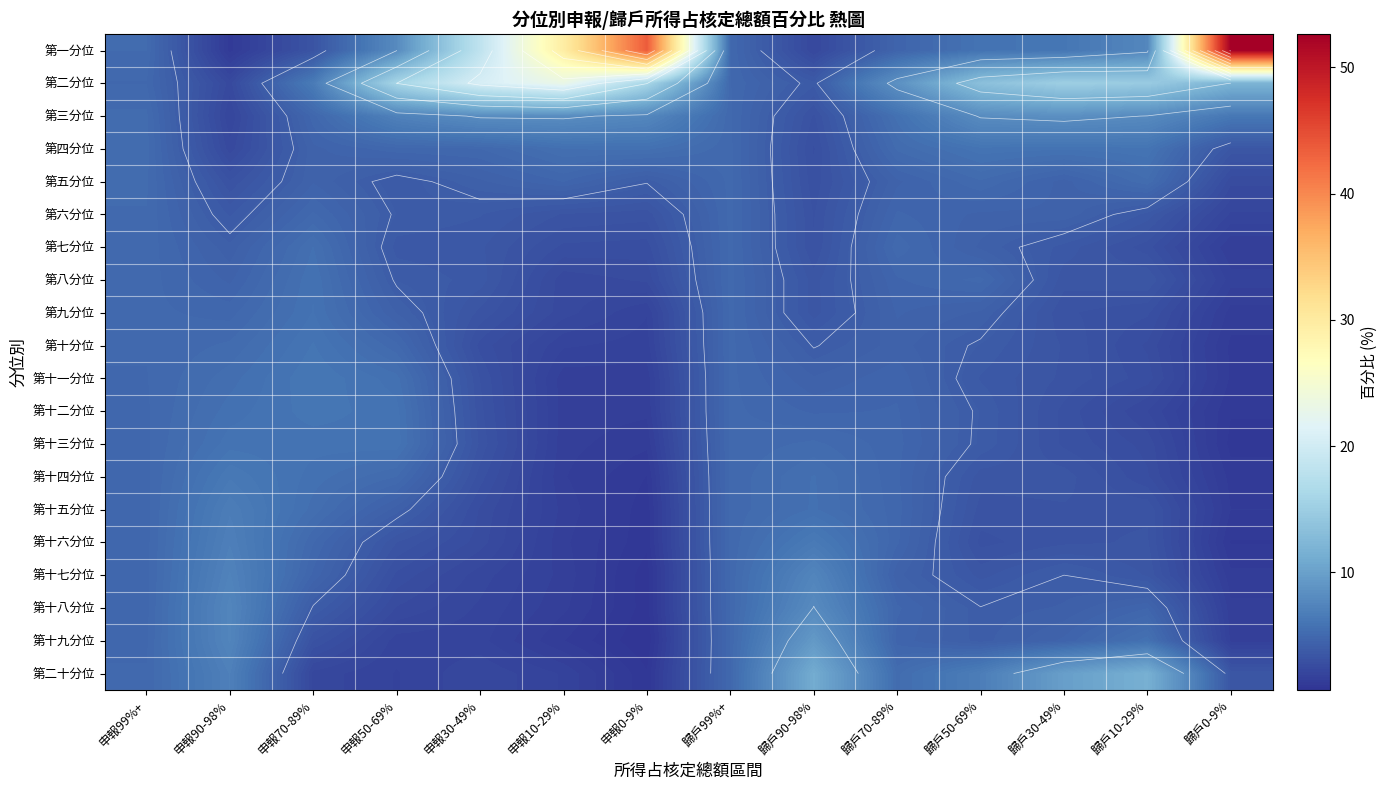

At how many categories does at least one series exceed 20?

4